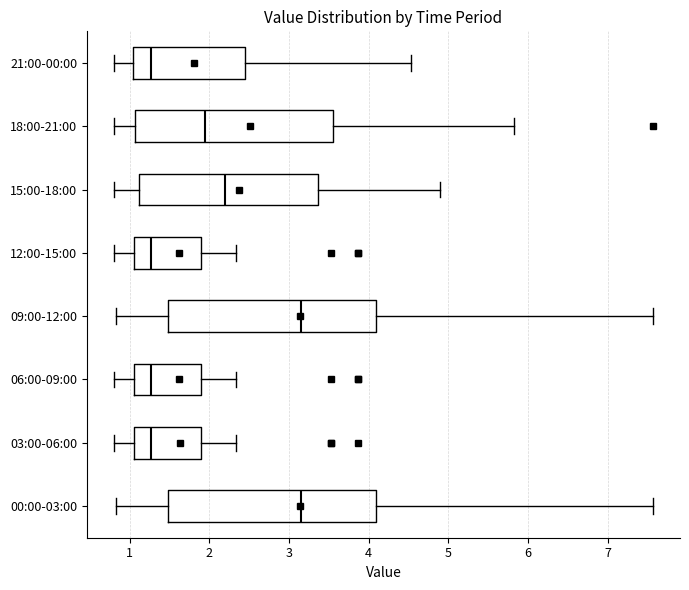

Reading bottom to top, read every box against the x-axis: the position of its median line, the range the box covers, and the ends of its whiskers. The values are not printed on the chart, so give them approximately, as read against the axis.

00:00-03:00: median 3.2, box 1.5 to 4.1, whiskers 0.8 to 7.6
03:00-06:00: median 1.3, box 1.1 to 1.9, whiskers 0.8 to 2.3
06:00-09:00: median 1.3, box 1.1 to 1.9, whiskers 0.8 to 2.3
09:00-12:00: median 3.2, box 1.5 to 4.1, whiskers 0.8 to 7.6
12:00-15:00: median 1.3, box 1.1 to 1.9, whiskers 0.8 to 2.3
15:00-18:00: median 2.2, box 1.1 to 3.4, whiskers 0.8 to 4.9
18:00-21:00: median 2.0, box 1.1 to 3.5, whiskers 0.8 to 5.8
21:00-00:00: median 1.3, box 1.0 to 2.4, whiskers 0.8 to 4.5